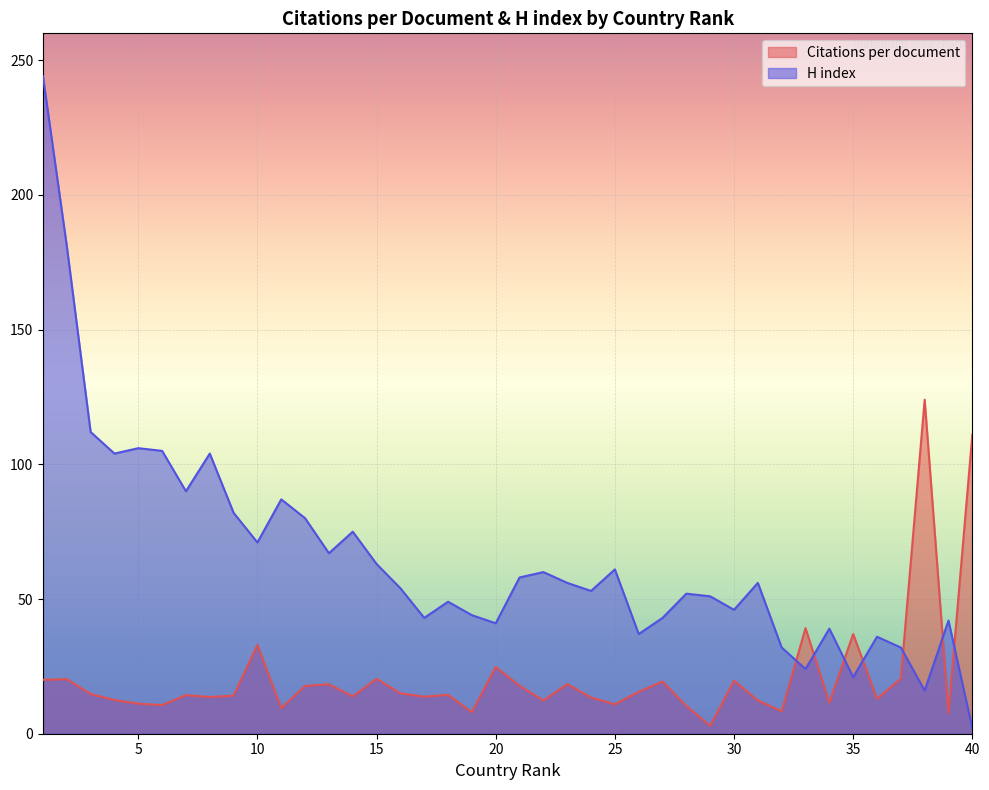

List the labels in order of H index value, largest first.

1, 2, 3, 5, 6, 4, 8, 7, 11, 9, 12, 14, 10, 13, 15, 25, 22, 21, 23, 31, 16, 24, 28, 29, 18, 30, 19, 17, 27, 39, 20, 34, 26, 36, 32, 37, 33, 35, 38, 40